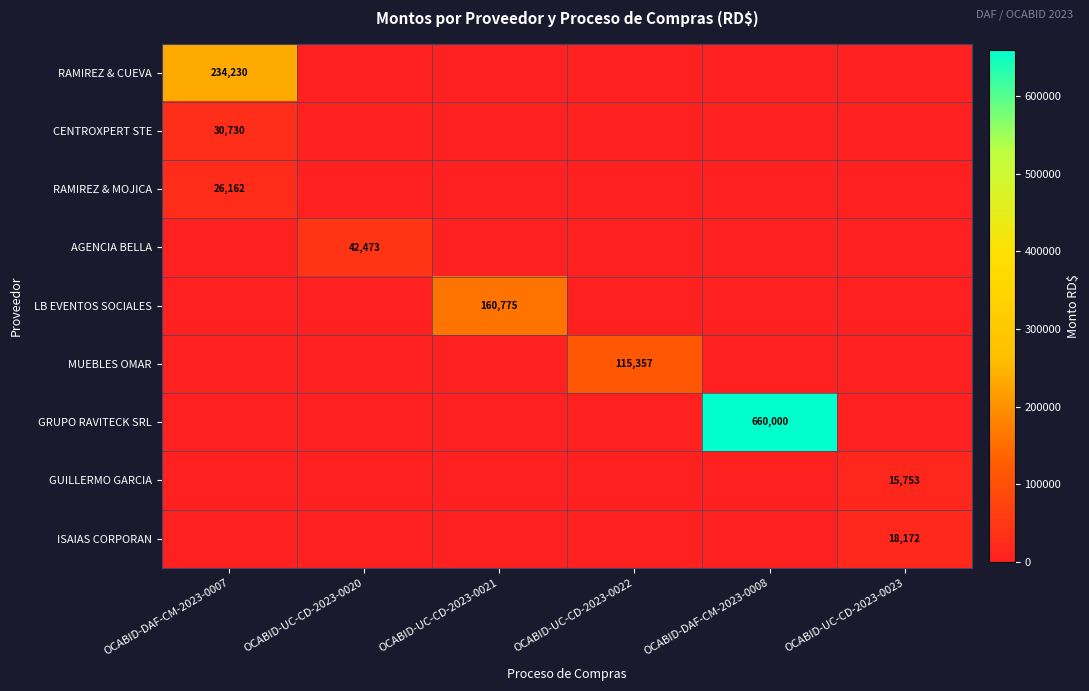

Is it true that LB EVENTOS SOCIALES equals 160775 at OCABID-UC-CD-2023-0021?

True